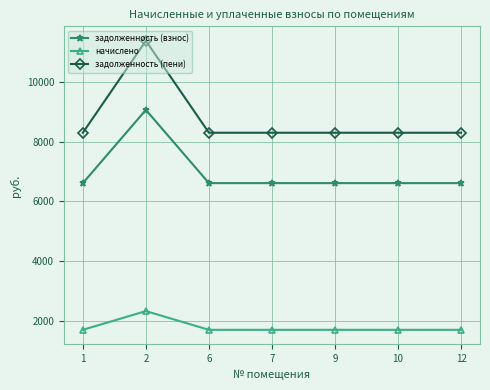

What is the sum of the задолженность (взнос) values at 9 and 2?

15668.6